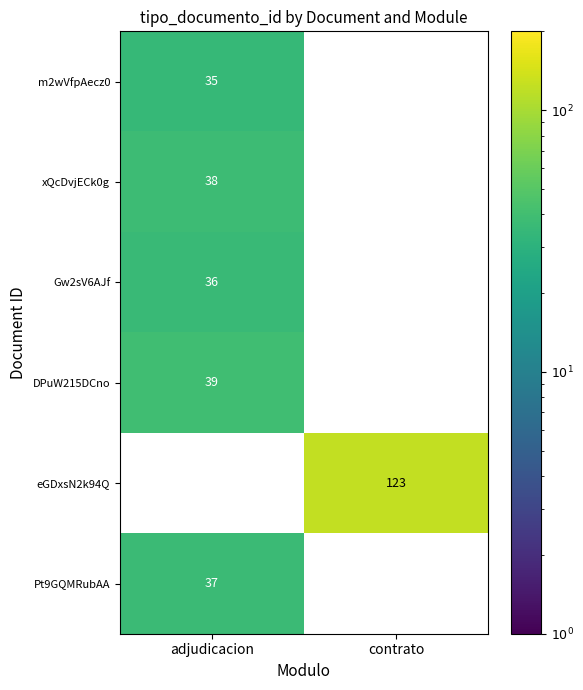

Count the number of data series in this chart.

6